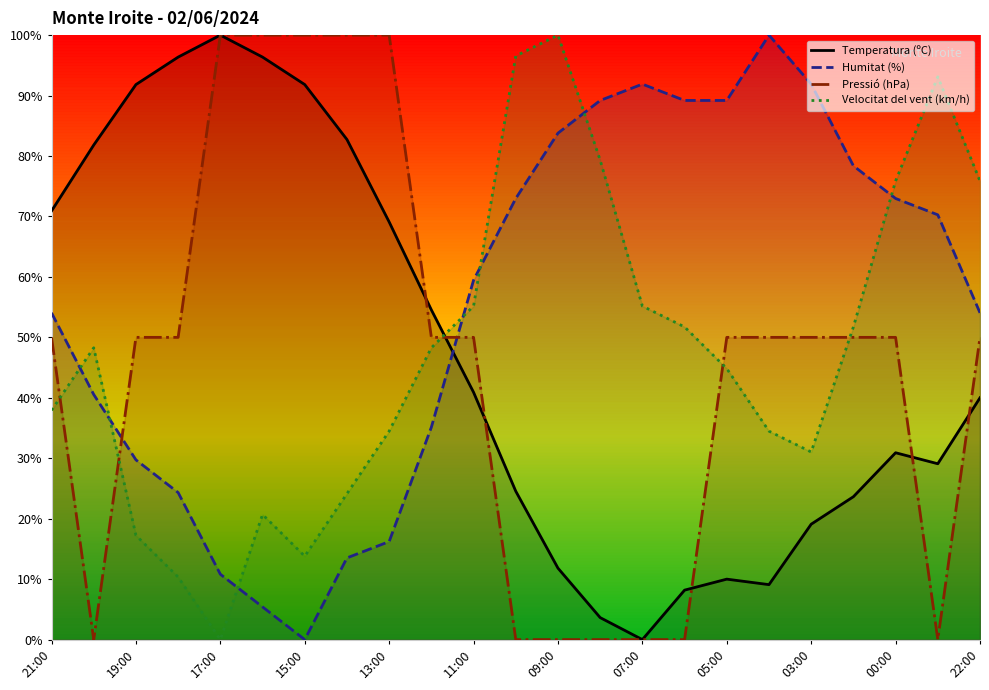

Which series ends up on top after the final intersection of Temperatura (ºC) and Velocitat del vent (km/h)?

Velocitat del vent (km/h)